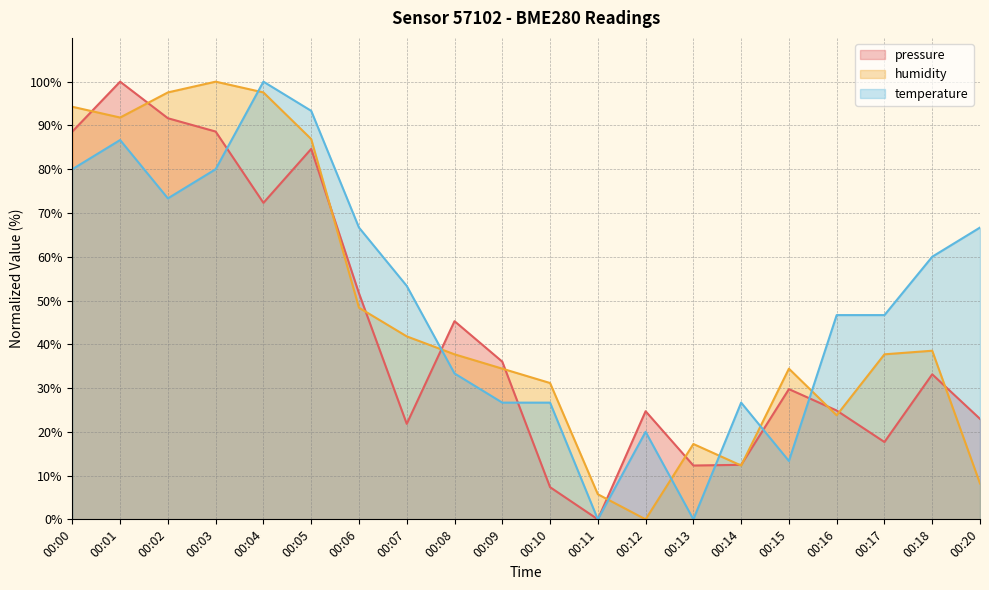

The pressure series shows -47.2 at 00:11. True or false?

False